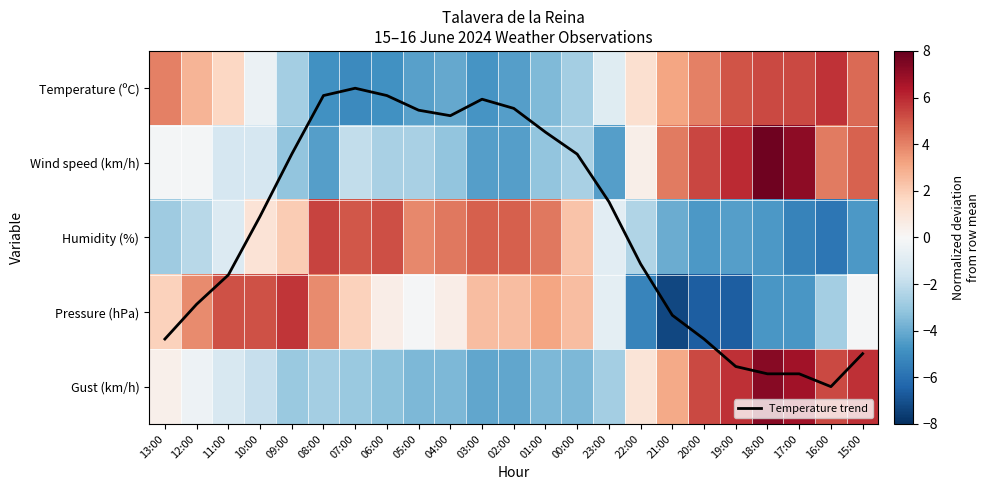

What is the total value across all series at 22:00?

-2.6